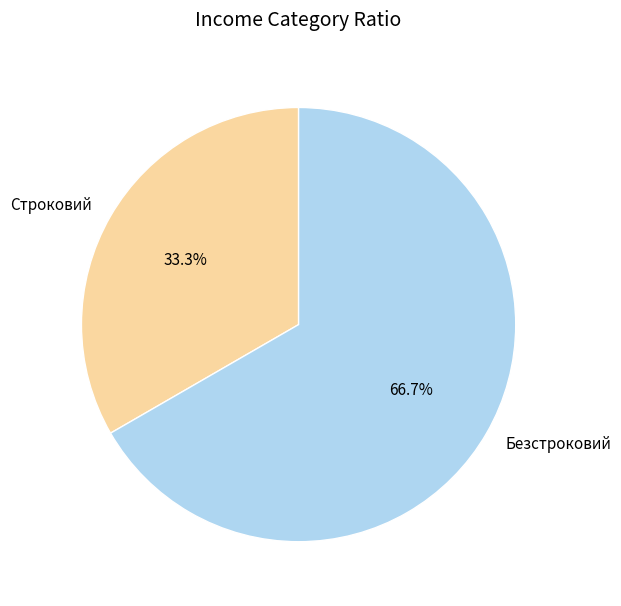

Rank the categories by value from highest to lowest.

Безстроковий, Строковий